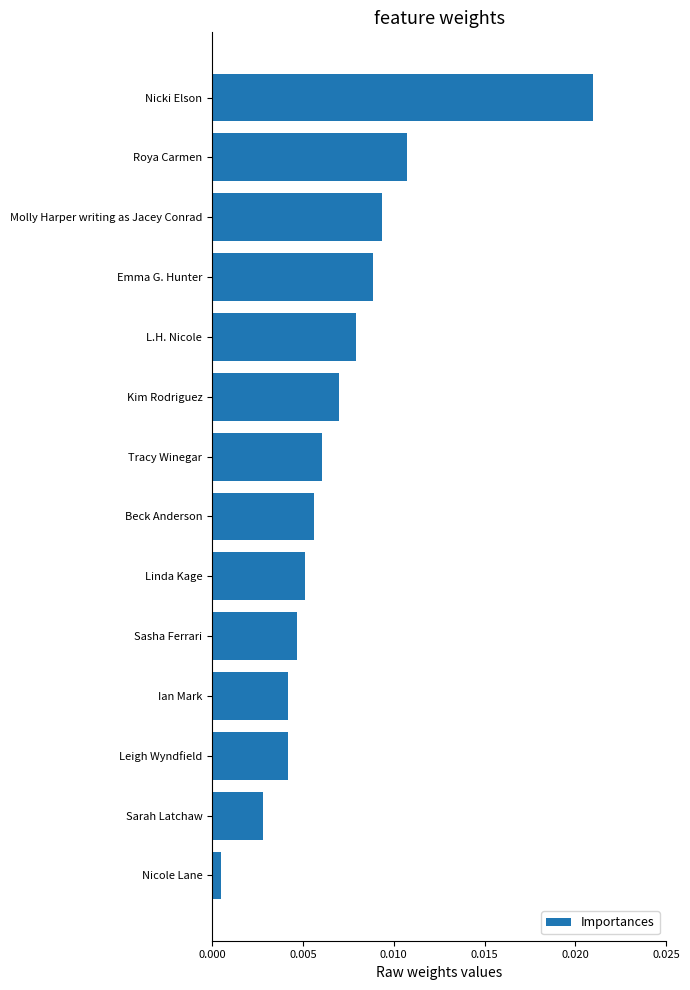

Which category has the highest value across all series?

Nicki Elson